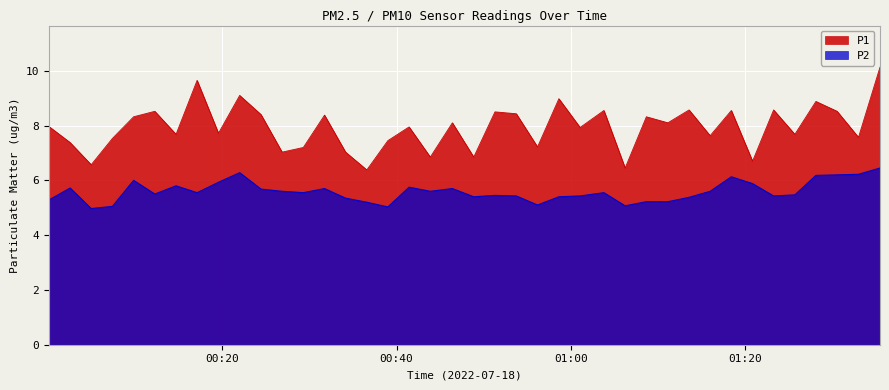

What is the greatest value displayed?

10.1